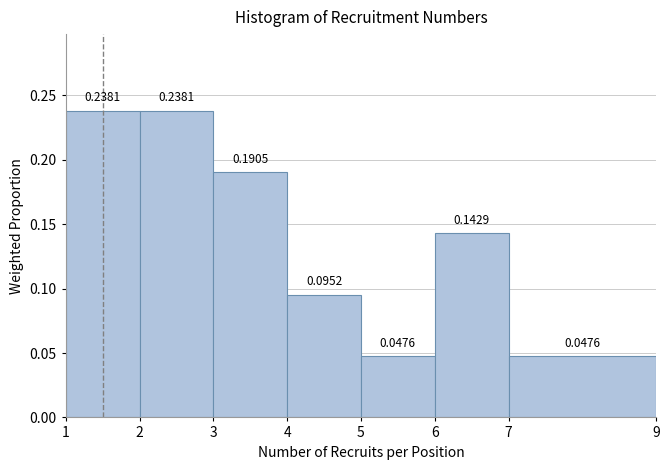

Reading left to right, transcribe this chart: for each bar, give the range it covers on the x-axis and its height.

1 to 2: 0.2381
2 to 3: 0.2381
3 to 4: 0.1905
4 to 5: 0.0952
5 to 6: 0.0476
6 to 7: 0.1429
7 to 9: 0.0476